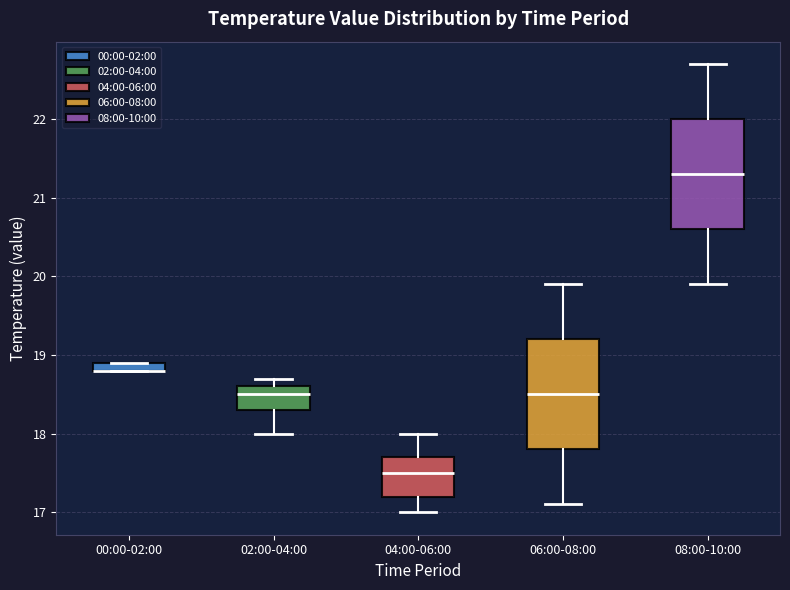

Where is the lower edge of the box for 00:00-02:00 on the y-axis? The values are not printed on the chart, so give them approximately, as read against the axis.

18.8